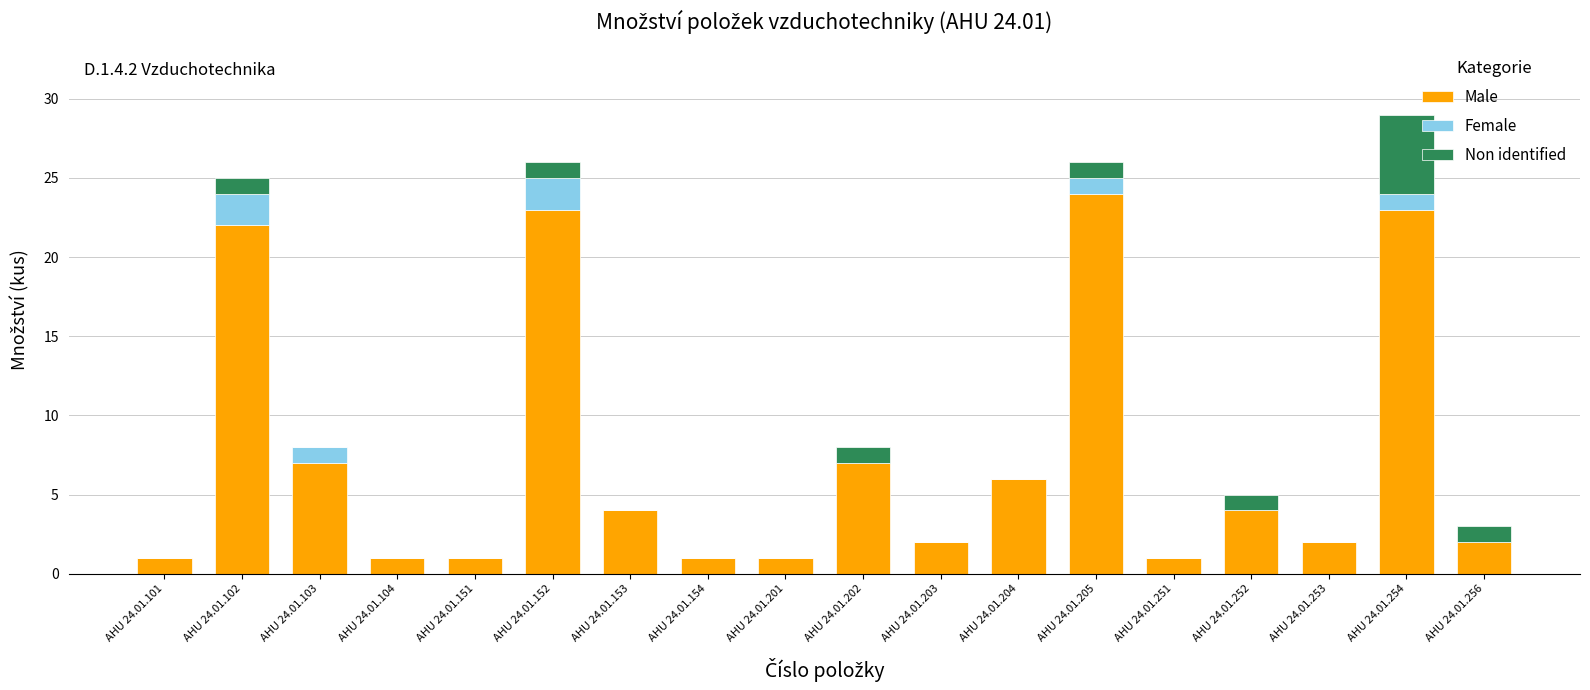

Are the bars horizontal?

No